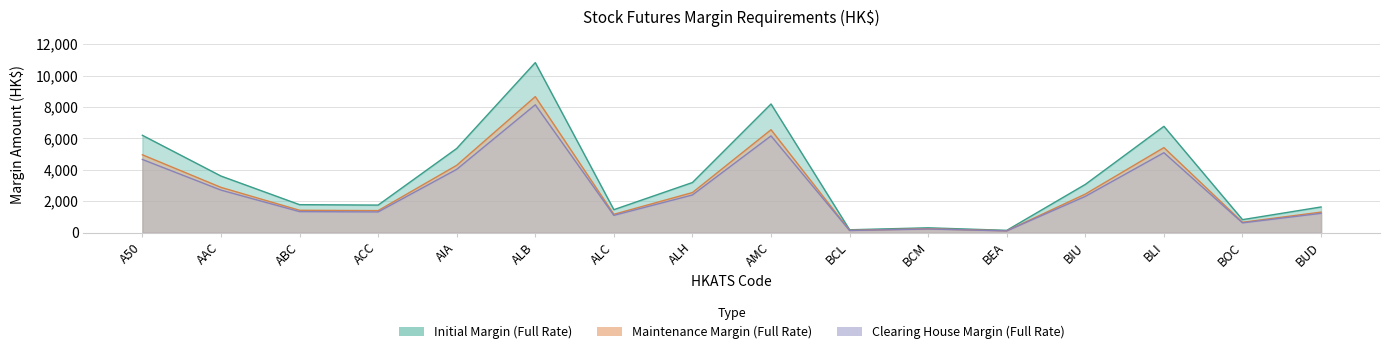

True or false: Maintenance Margin (Full Rate) has more than 2 interior local peaks.

True